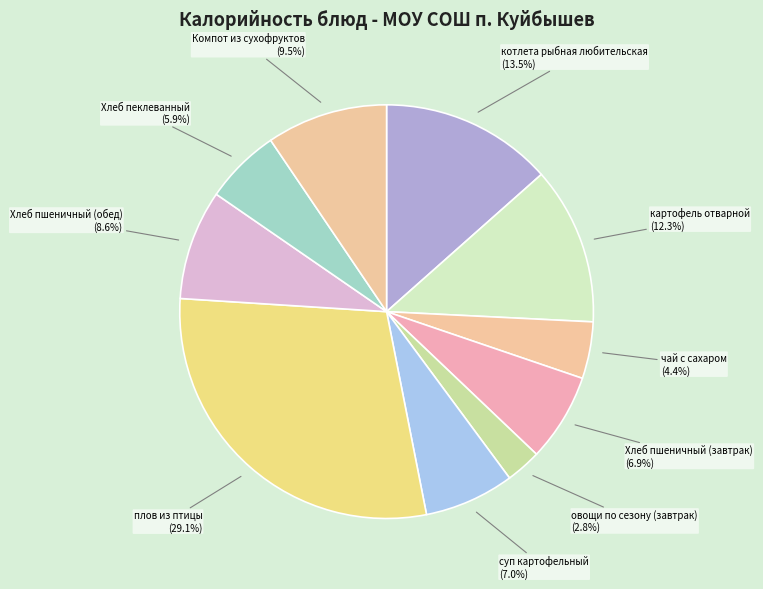

What percentage is the овощи по сезону (завтрак) slice, to the nearest percent?

3%